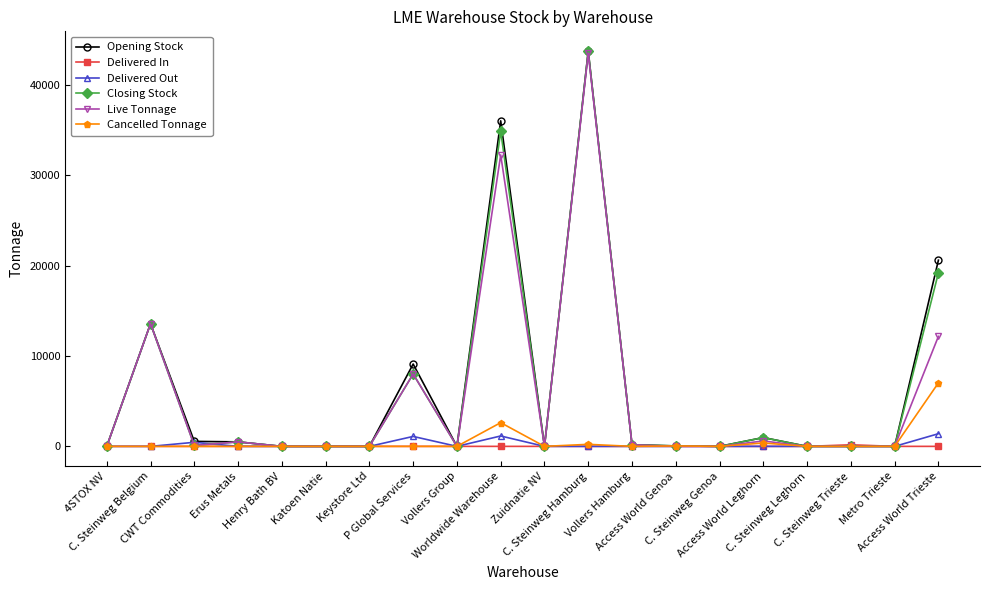

What is the difference between the second highest and minimum values in the Live Tonnage series?

32240